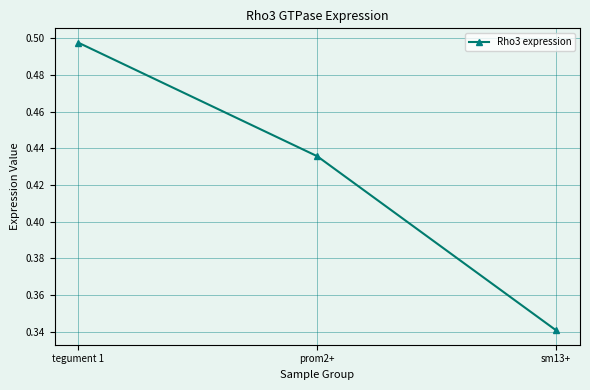

How many lines are shown in the chart?

1